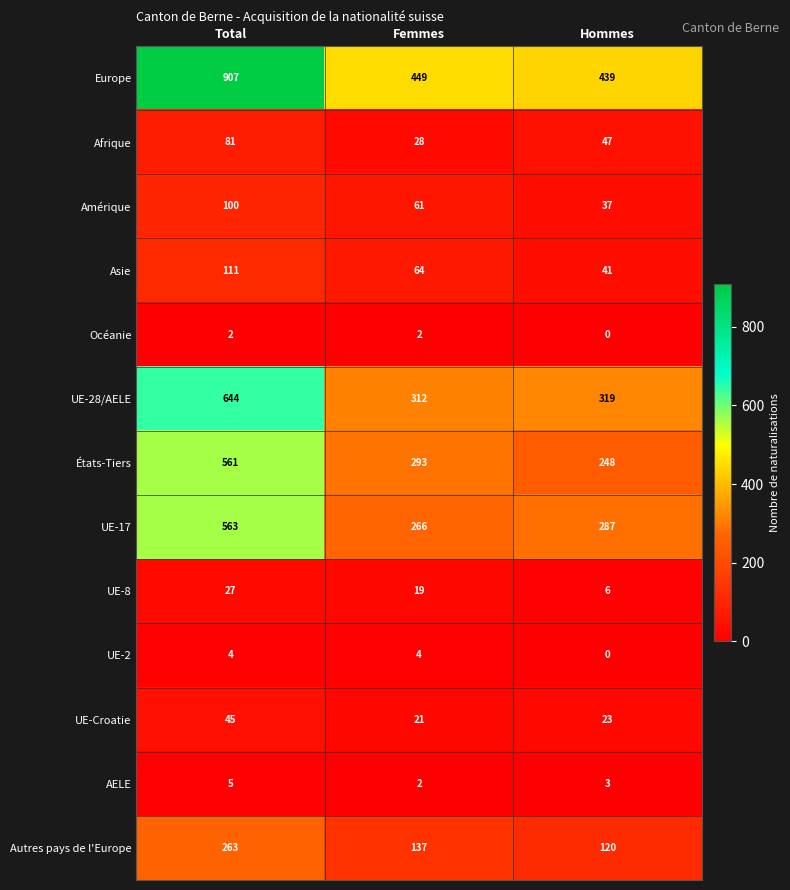

At which category is the sum across all series the highest?

Total